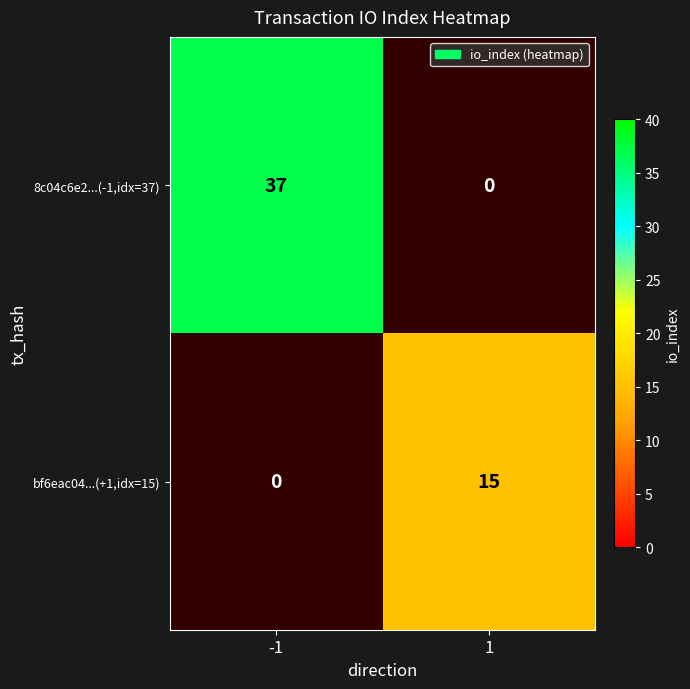

What is the highest value of the 8c04c6e2...(-1,idx=37) series?

37